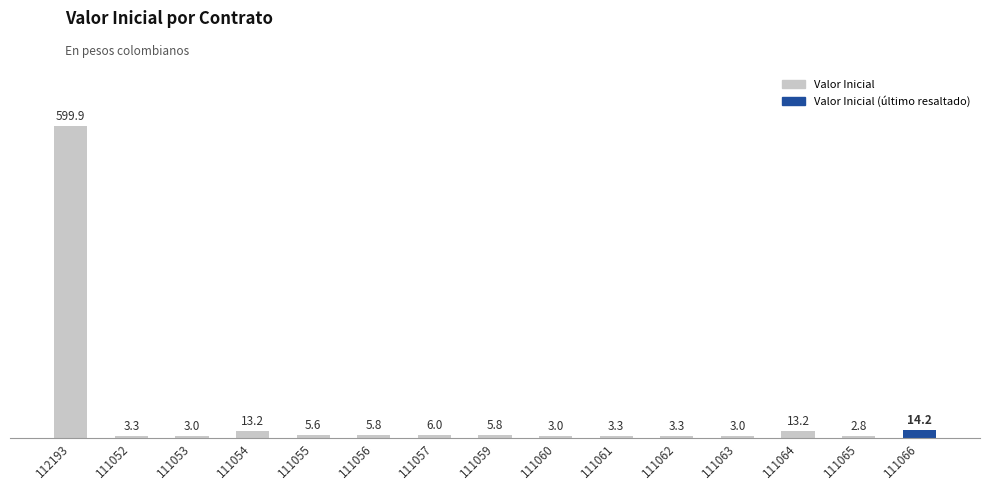

How many bars are there in total?

15